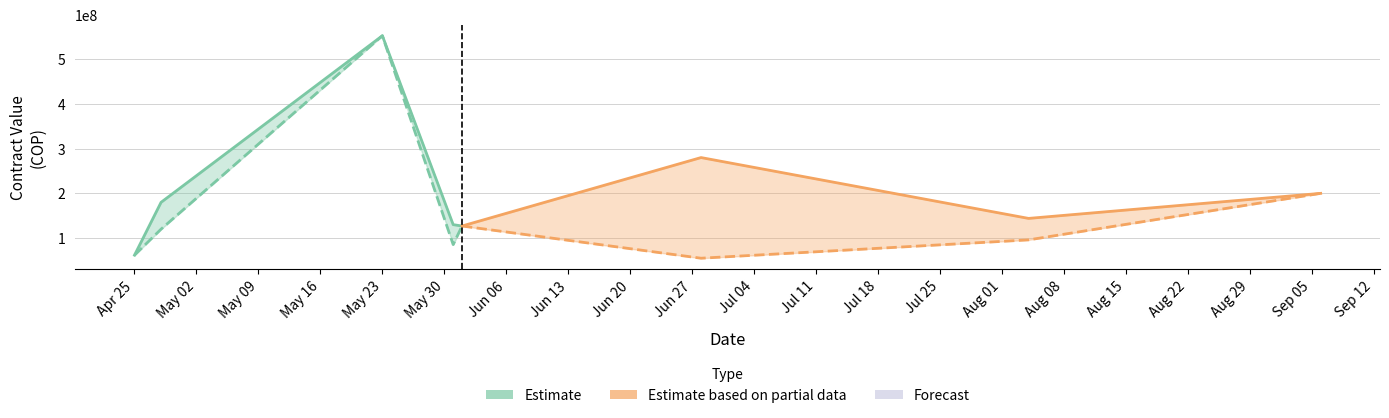

What position from the right is 2022-04-25?

8